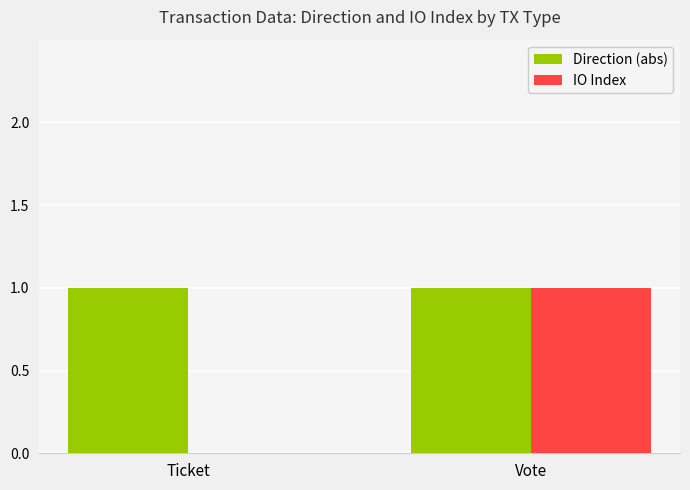

Which category has the highest value in the IO Index series?

Vote